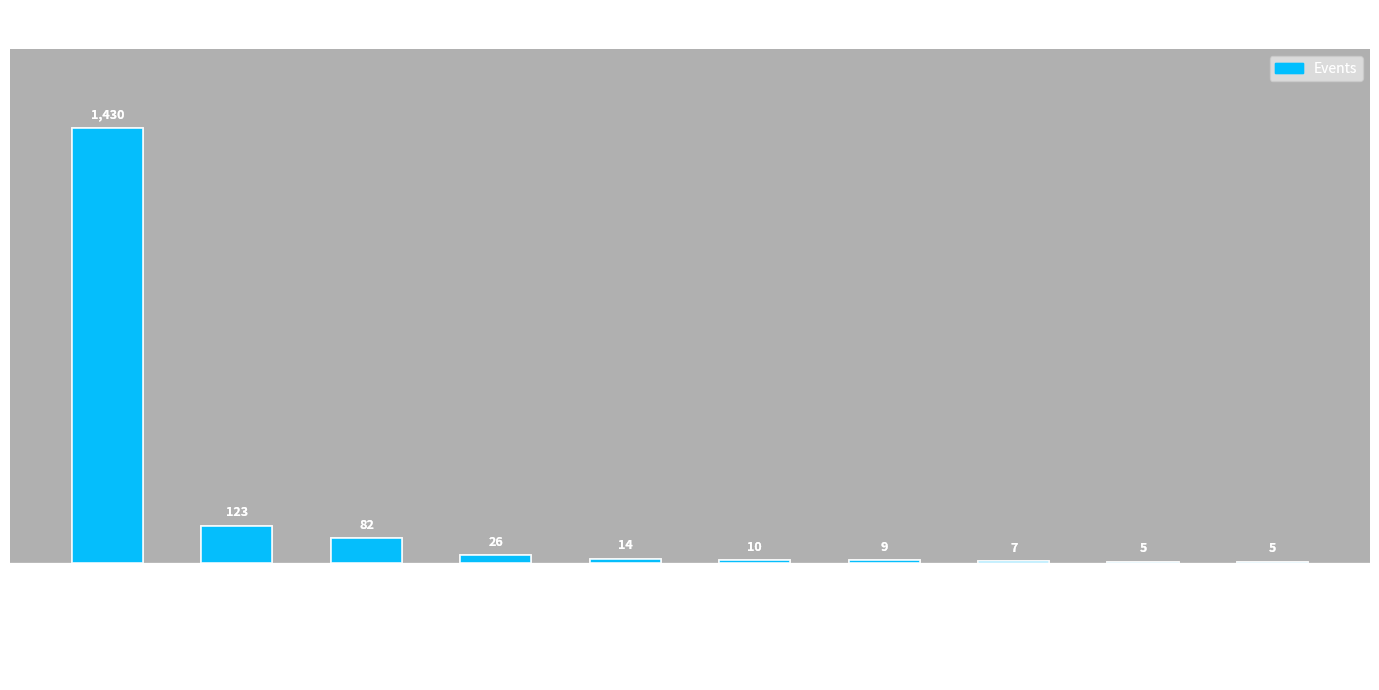

True or false: the data shows 14 at sd1a.52k.de.

True